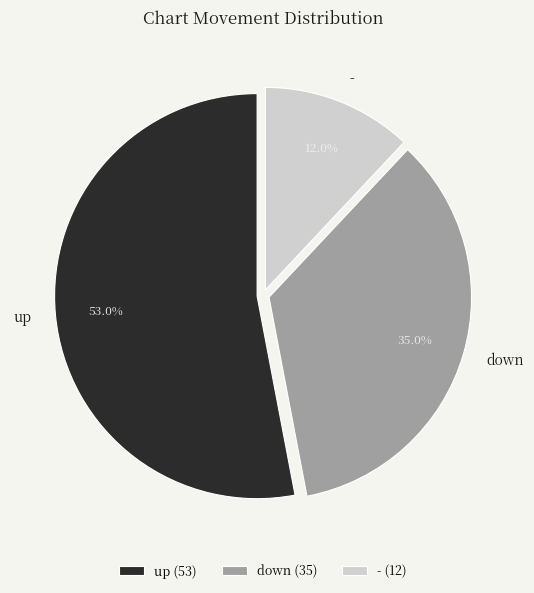

How many slices are in this pie chart?

3